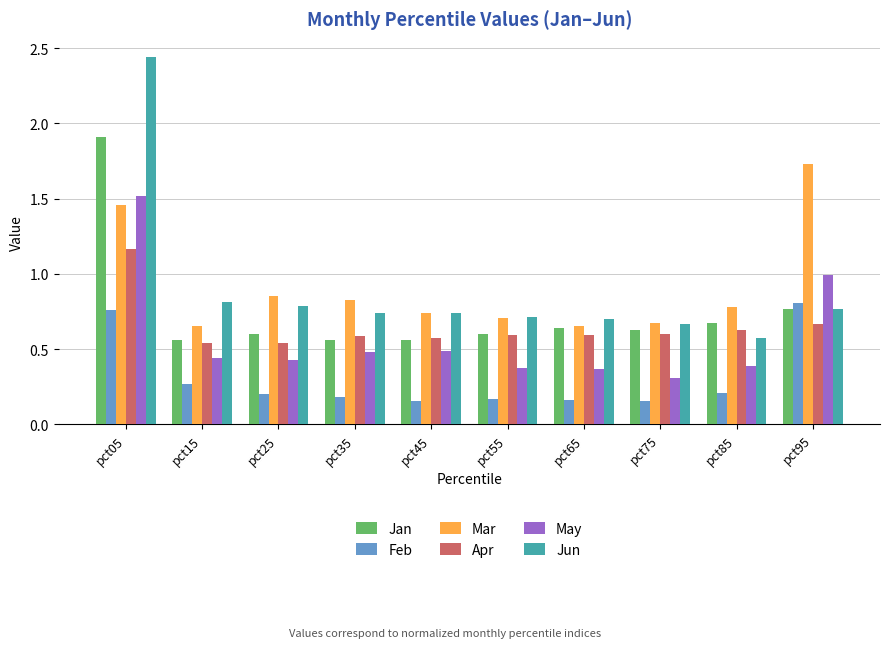

Which category has the highest value across all series?

pct05